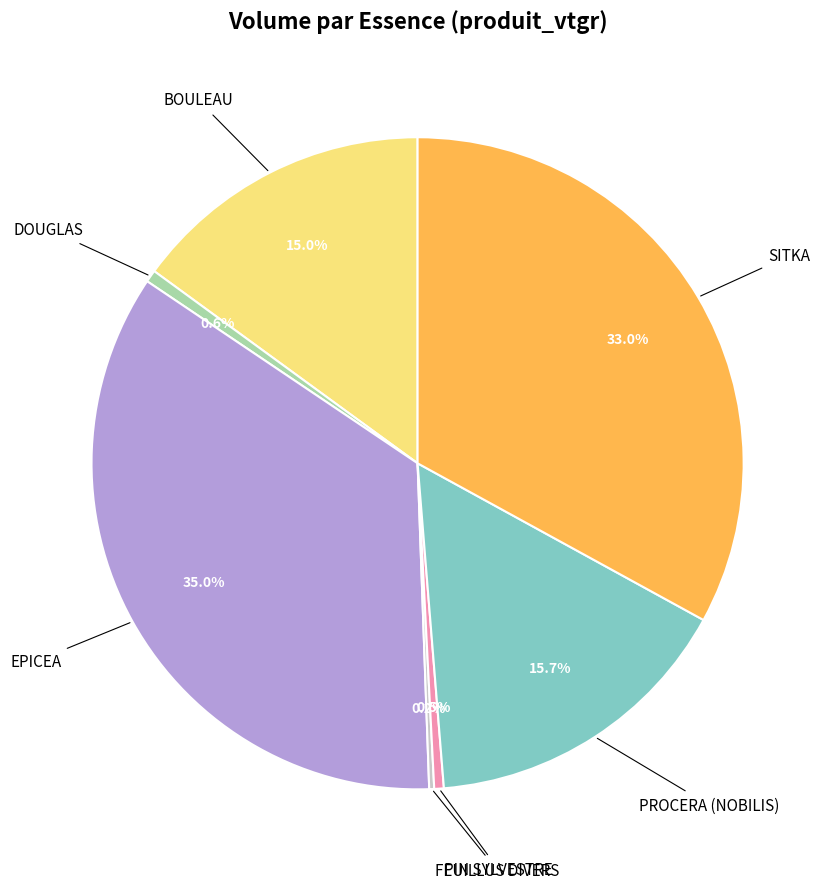

True or false: SITKA accounts for 33% of the total.

True